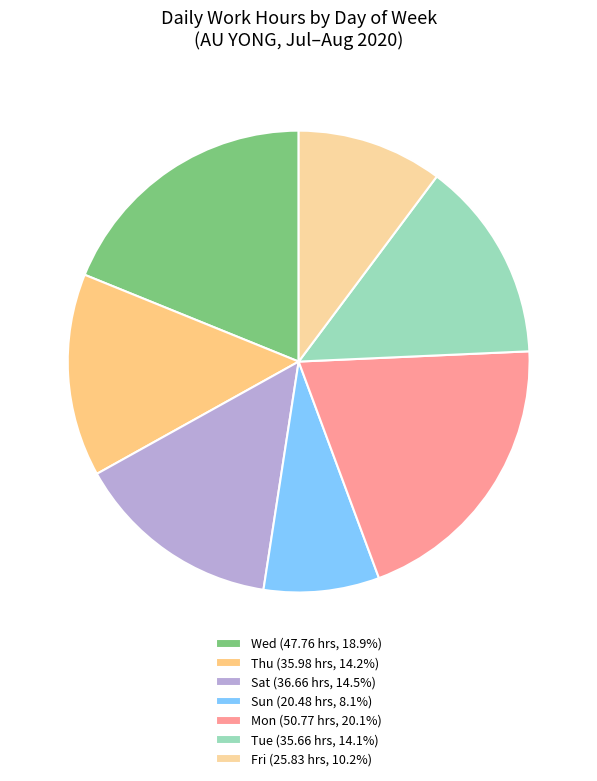

How many segments does this pie chart have?

7